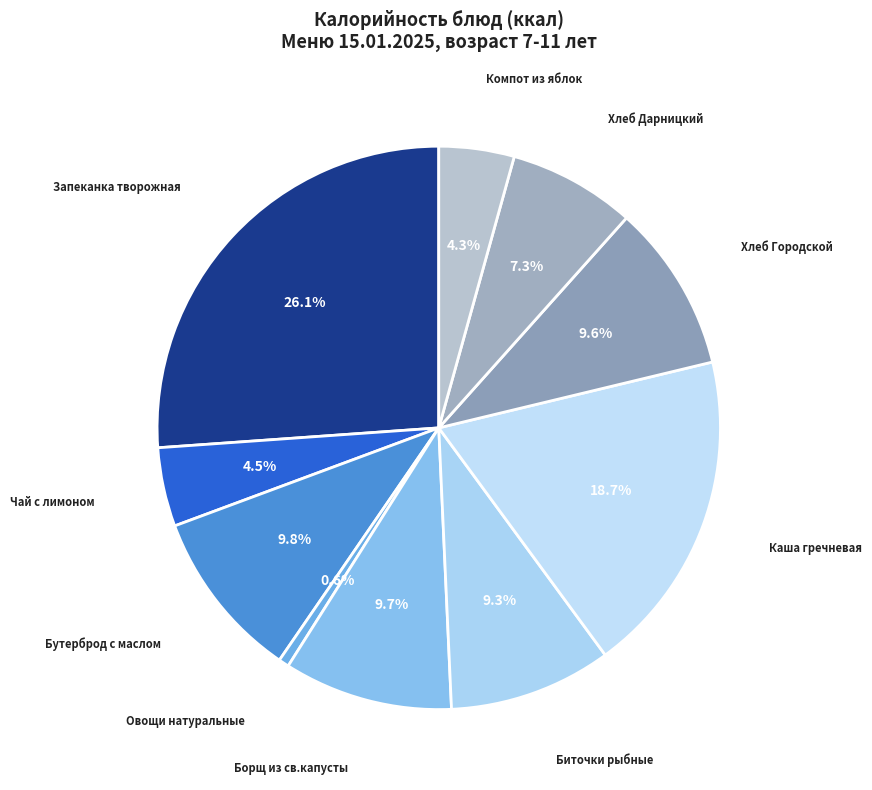

How many slices are in this pie chart?

10